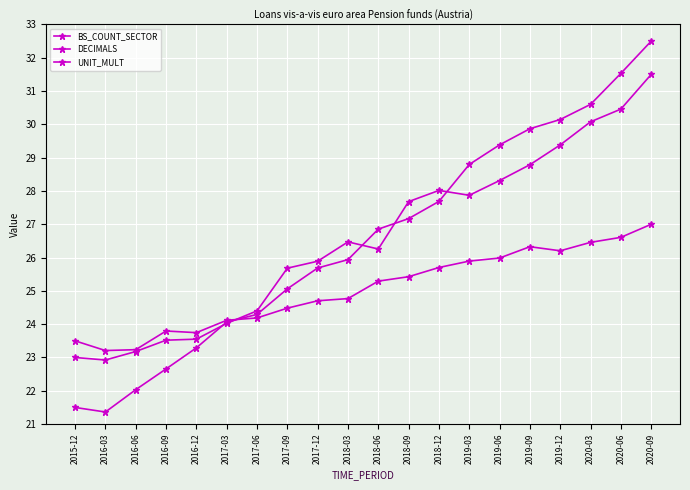

Count the number of data series in this chart.

3